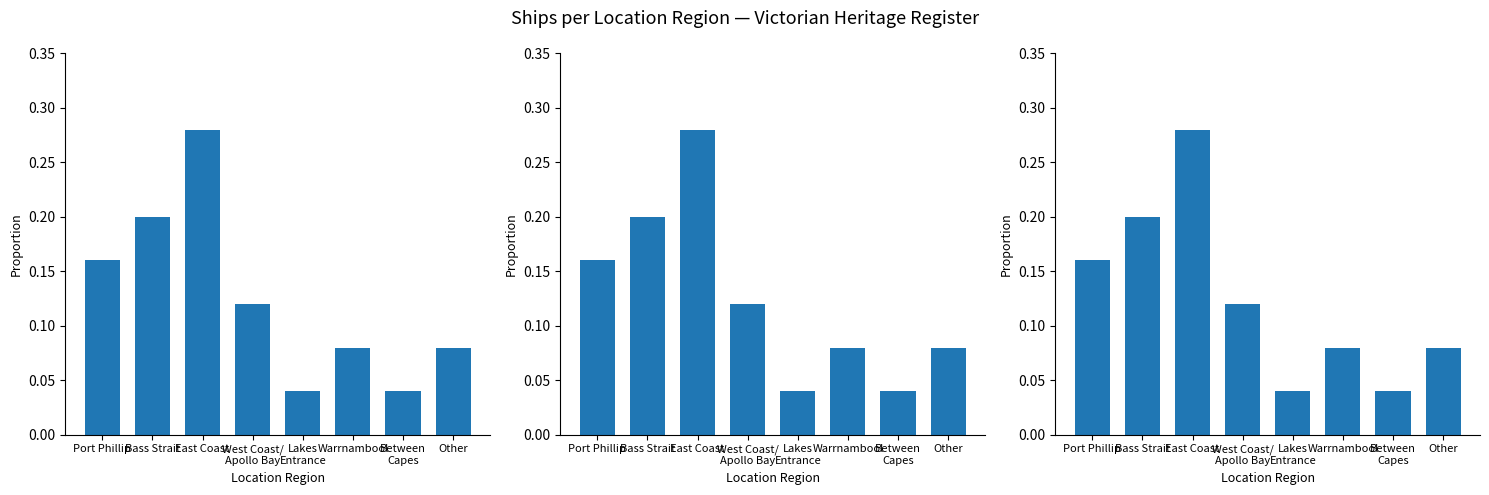

Which category has the lowest value across all series?

Lakes
Entrance